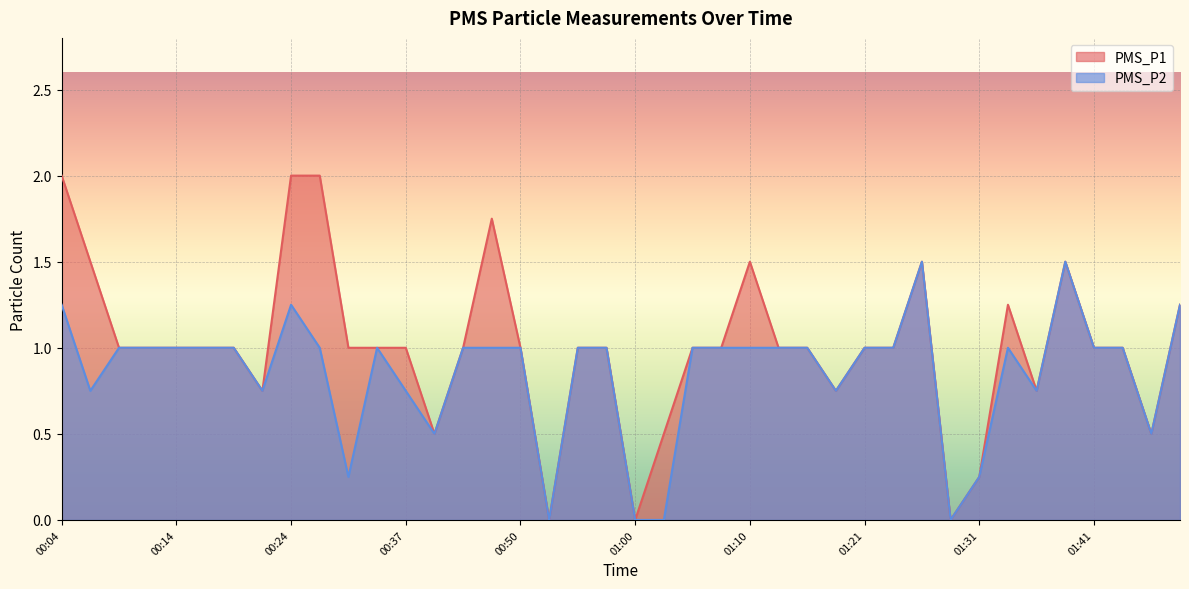

What position from the left is 00:53?

18